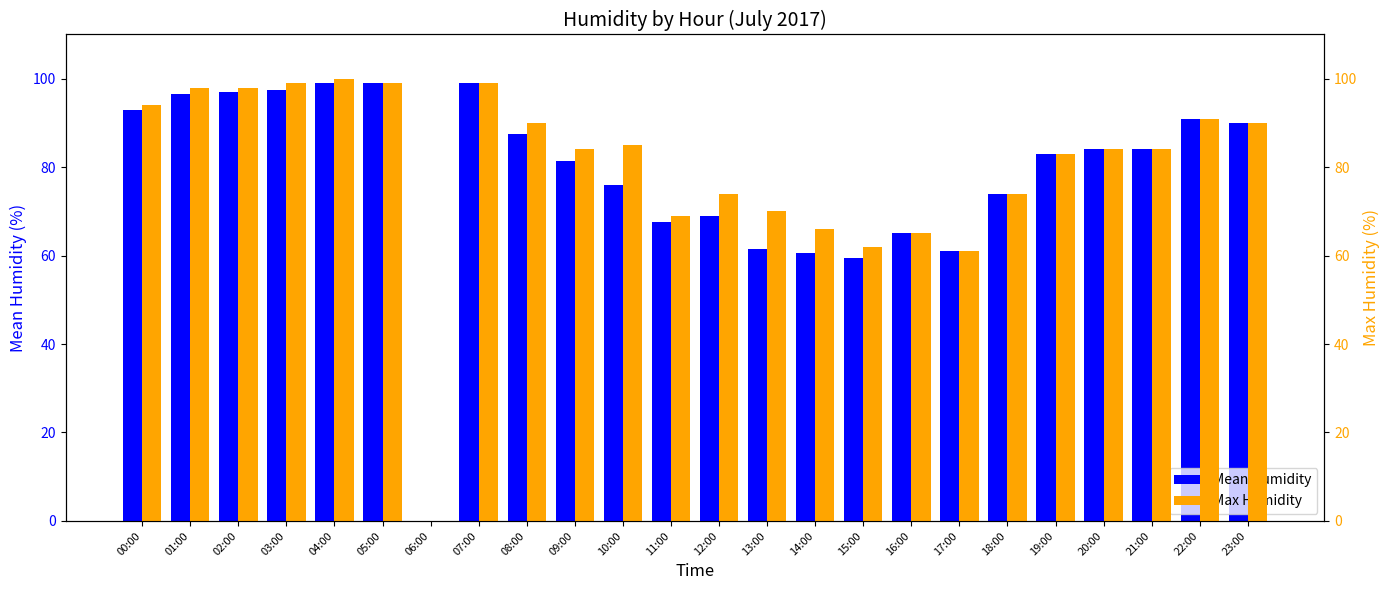

Which category has the lowest value in the Mean Humidity series?

06:00